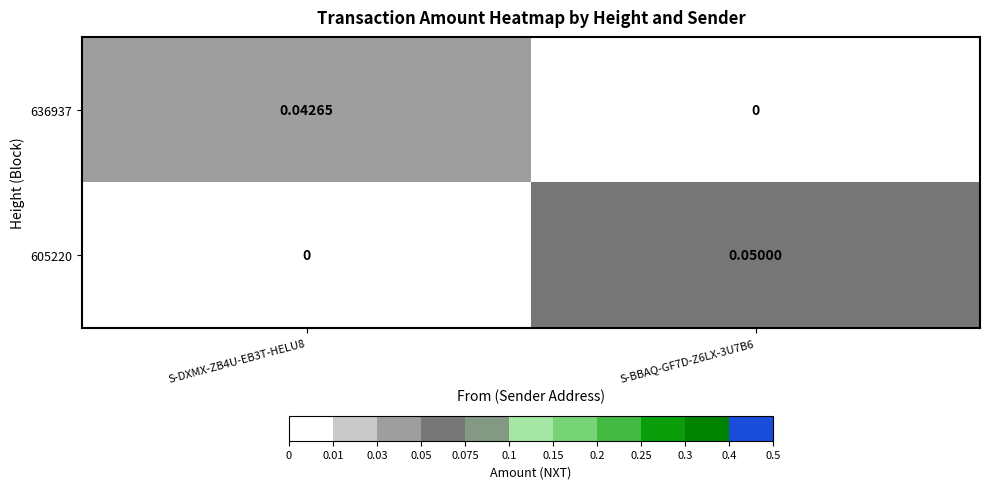

Is the value of 605220 at S-DXMX-ZB4U-EB3T-HELU8 greater than the value of 636937 at S-DXMX-ZB4U-EB3T-HELU8?

No